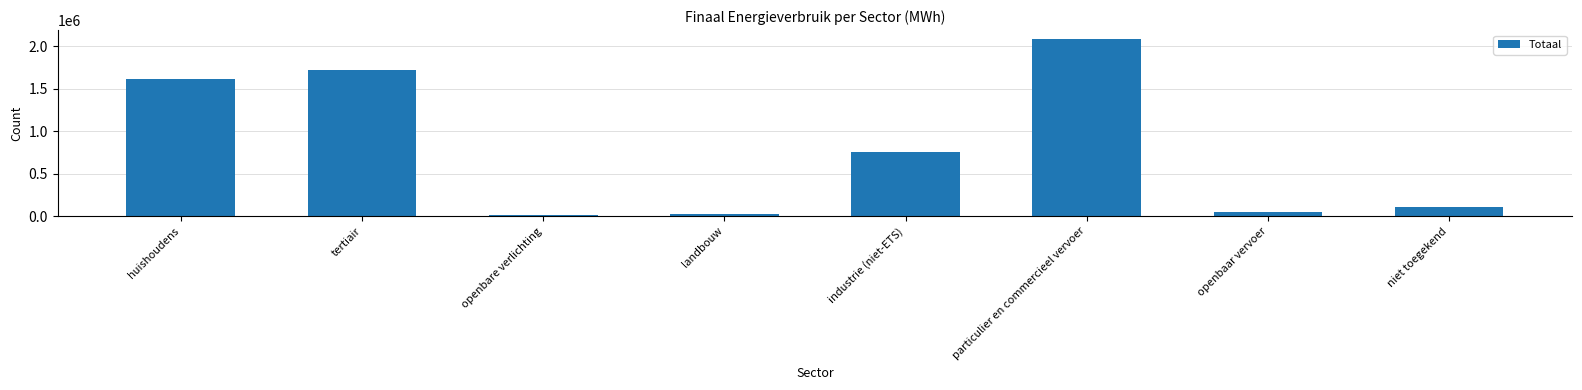

What is the greatest value displayed?

2087836.5